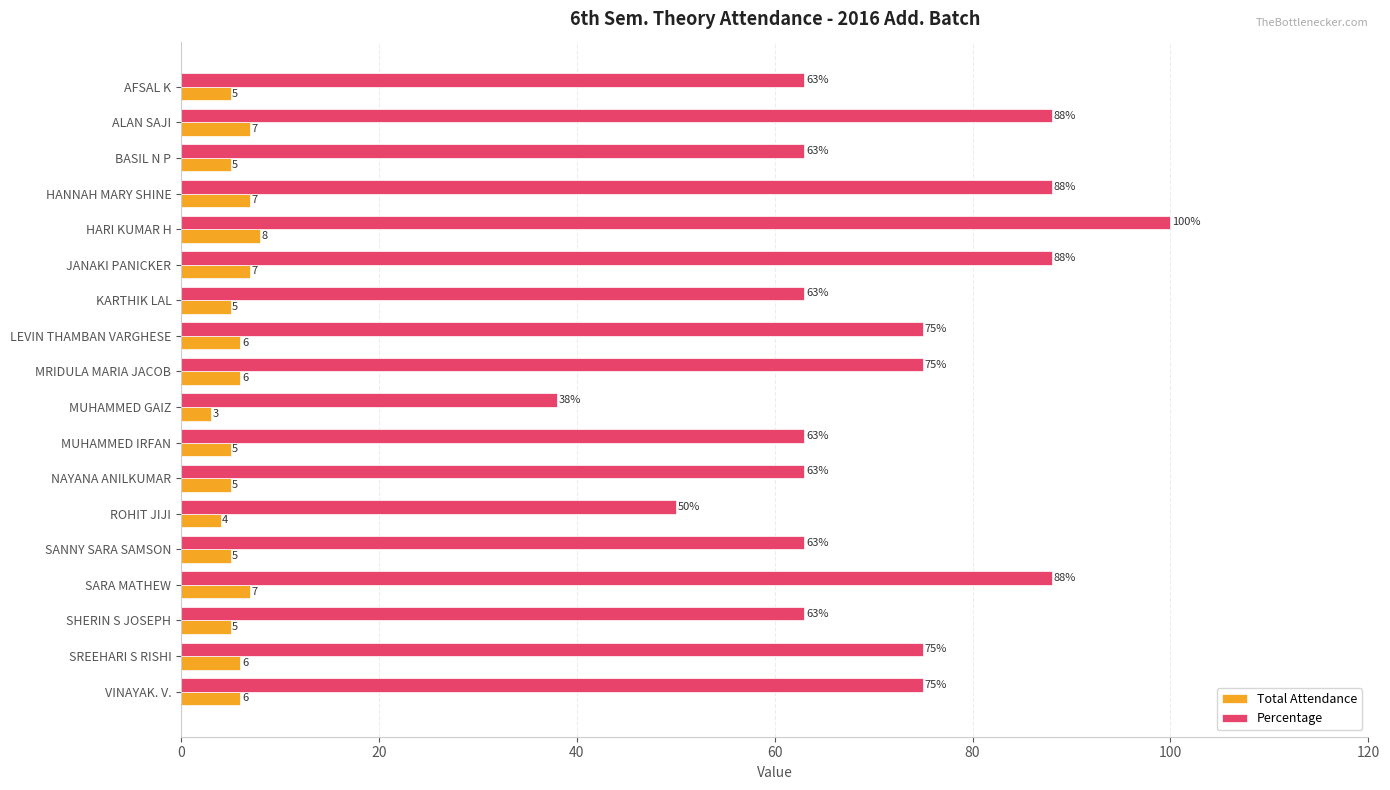

The Total Attendance series shows 8 at HARI KUMAR H. True or false?

True